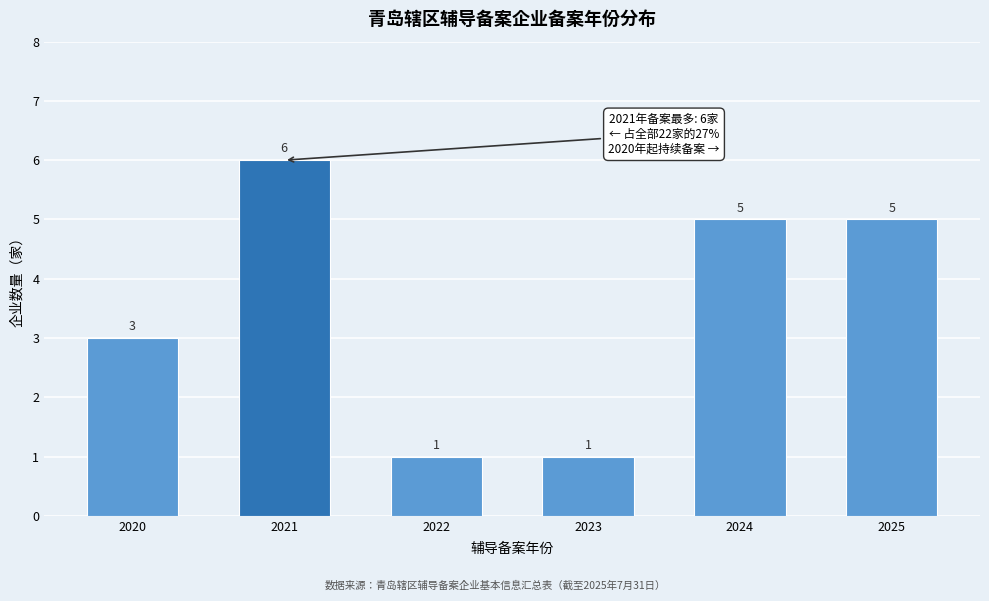

Reading right to left, extract all data points from this chart.

2025=5	2024=5	2023=1	2022=1	2021=6	2020=3